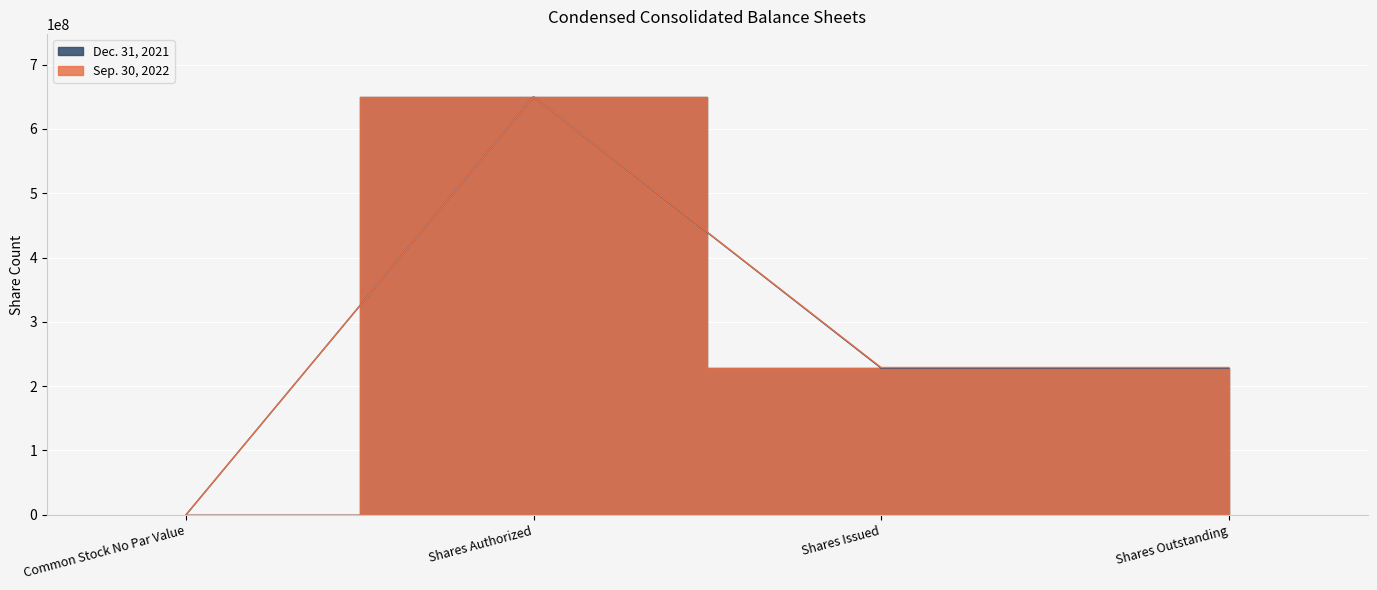

The value of Sep. 30, 2022 at Shares Issued is 229015402. True or false?

True